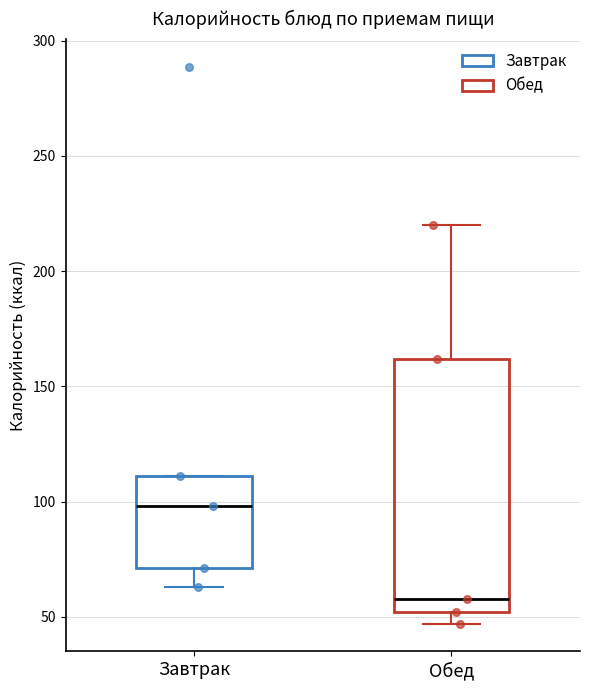

Reading left to right, read every box against the y-axis: the position of its median line, the range the box covers, and the ends of its whiskers. The values are not printed on the chart, so give them approximately, as read against the axis.

Завтрак: median 100, box 70 to 110, whiskers 65 to 110
Обед: median 60, box 50 to 160, whiskers 45 to 220